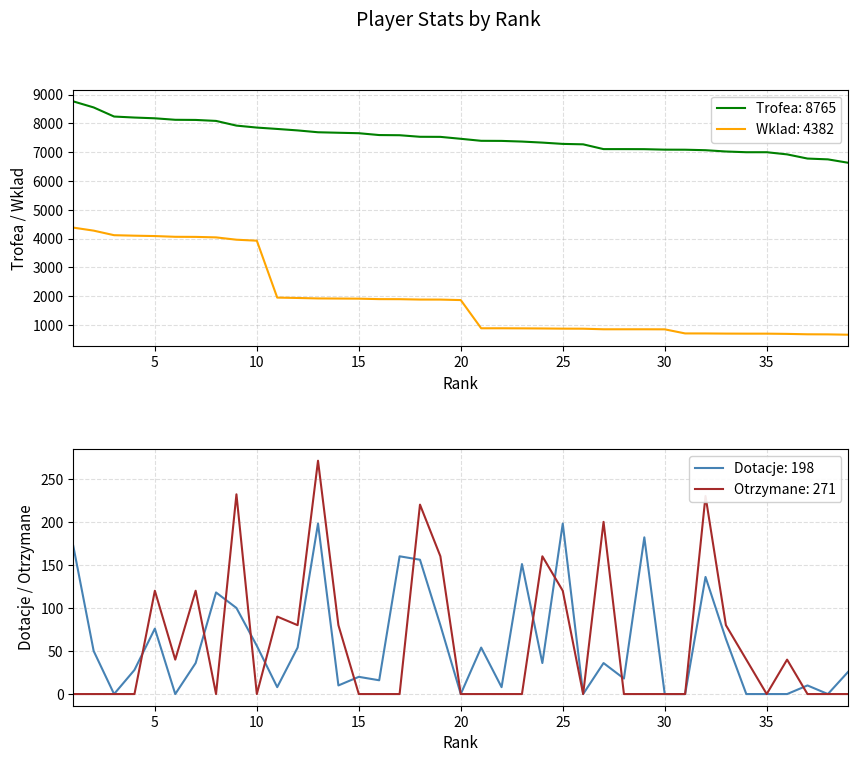

True or false: Dotacje and Trofea cross at least once.

False